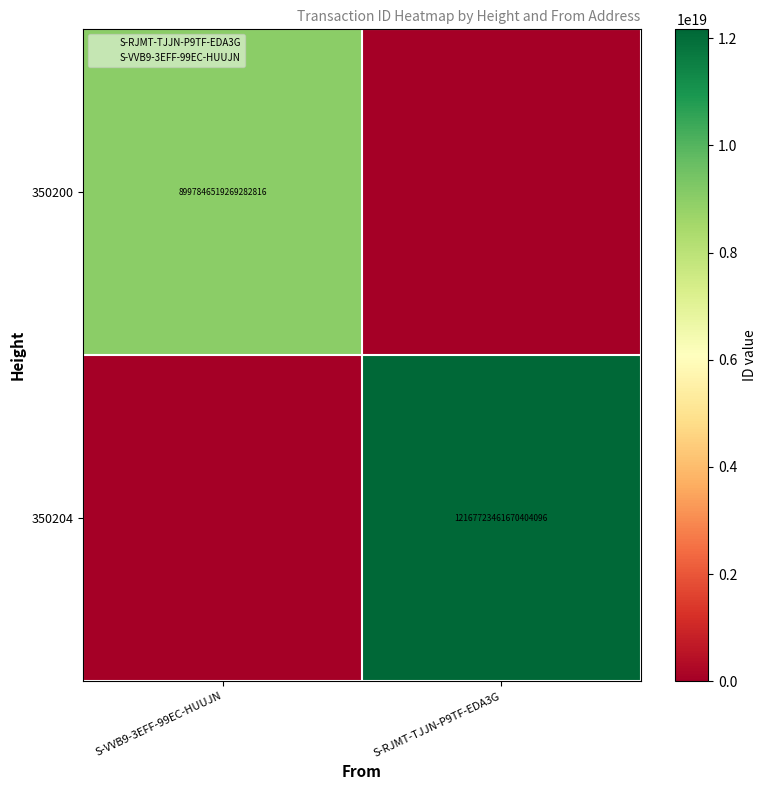

Which series changed the most between S-VVB9-3EFF-99EC-HUUJN and S-RJMT-TJJN-P9TF-EDA3G?

350204